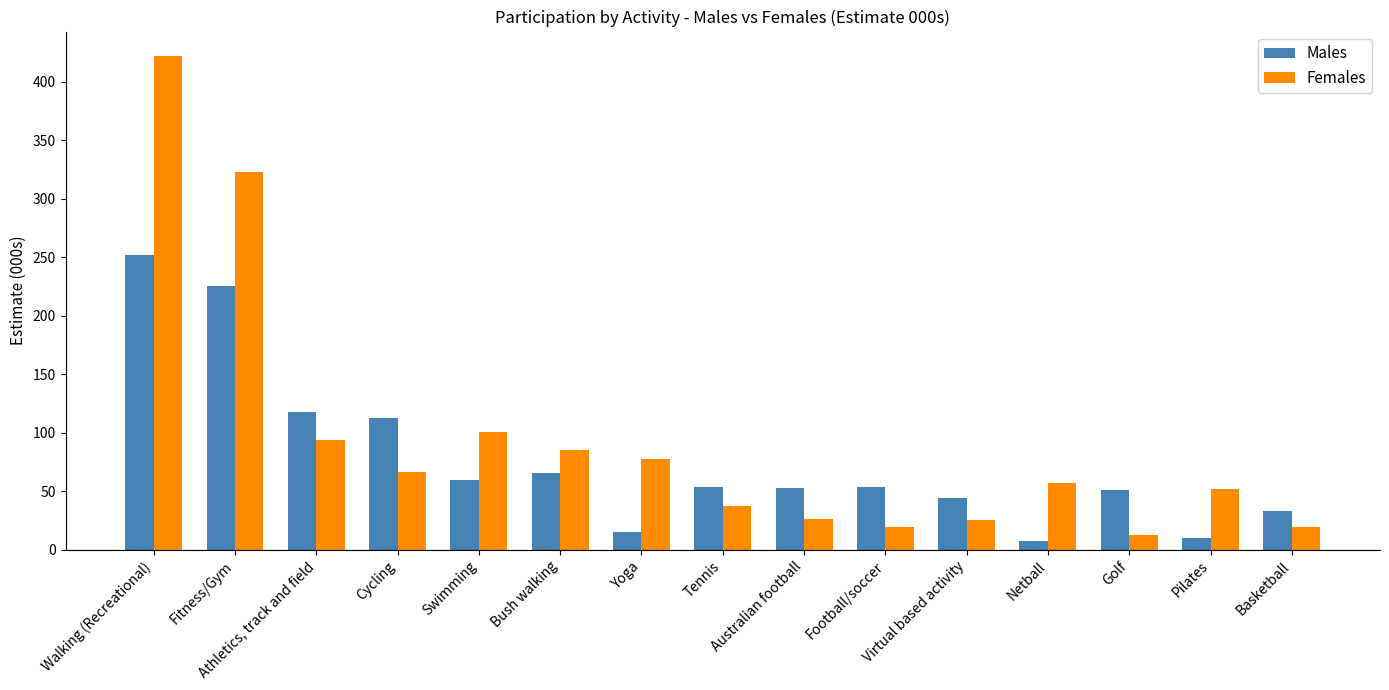

What is the difference between the Females values at Fitness/Gym and Golf?

310.2